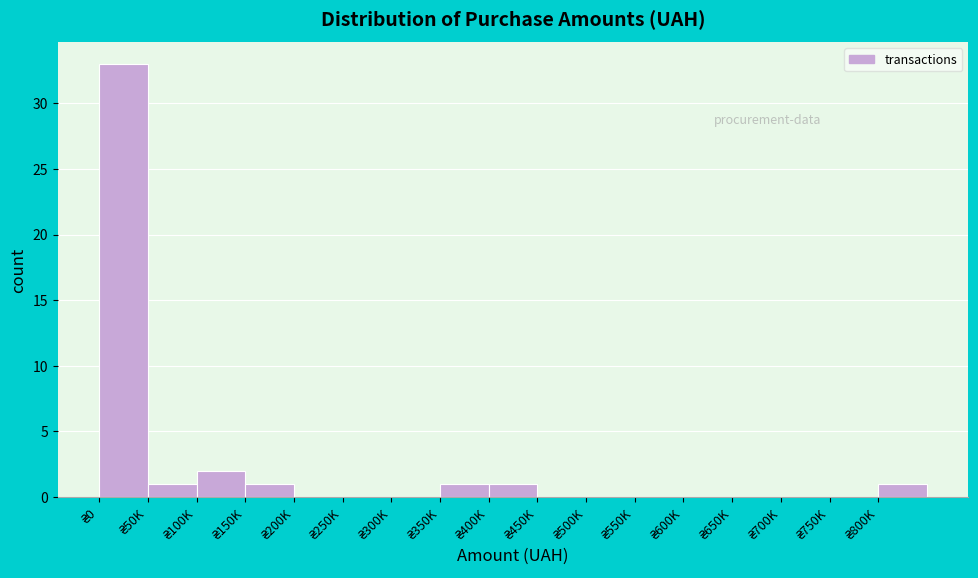

What is the greatest value displayed?

33